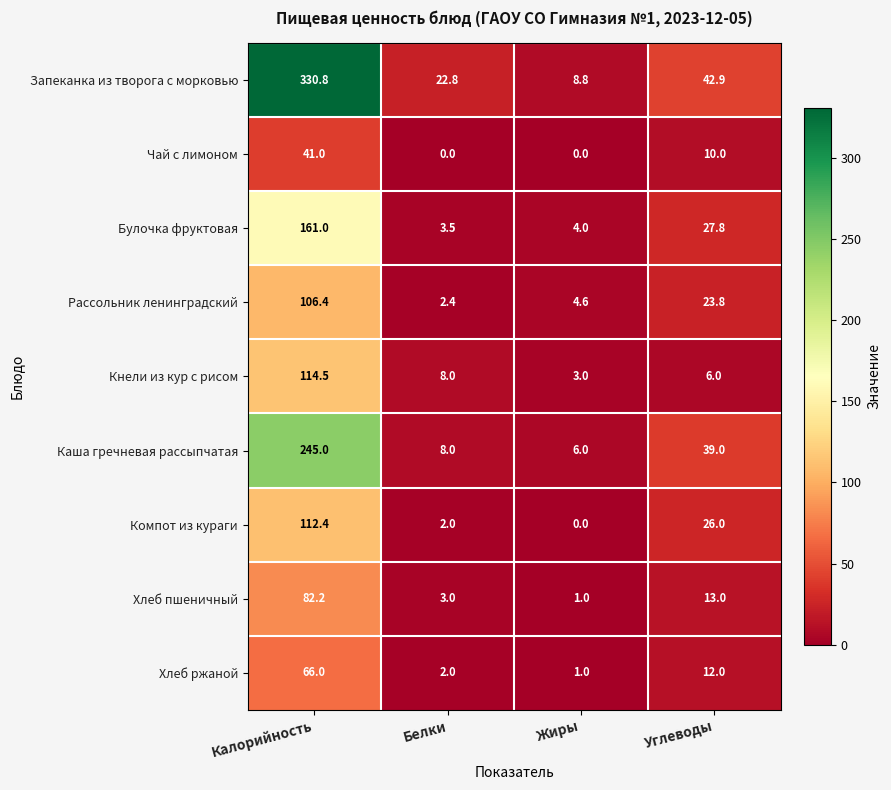

Which series has the largest range (max minus min)?

Запеканка из творога с морковью